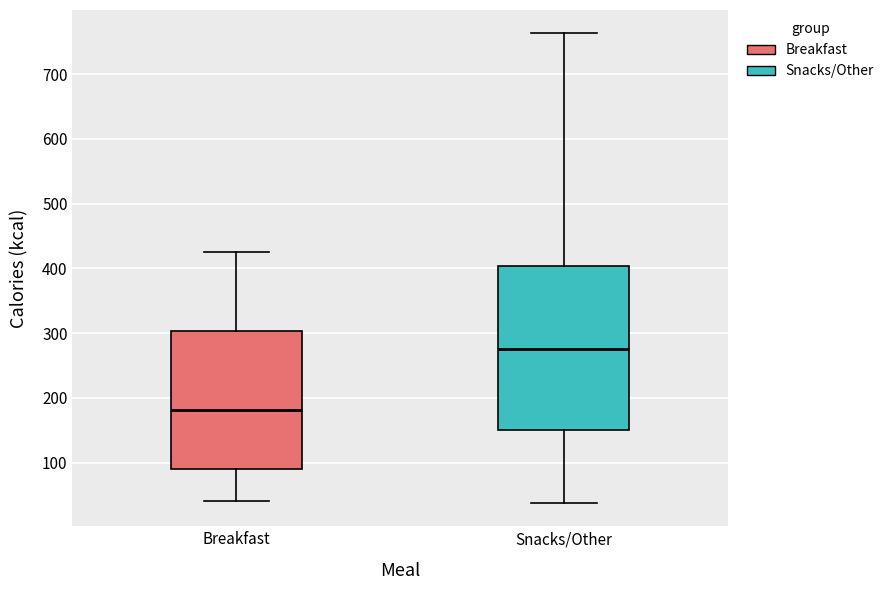

Where does the lower whisker of the box for Breakfast end on the y-axis? The values are not printed on the chart, so give them approximately, as read against the axis.

40